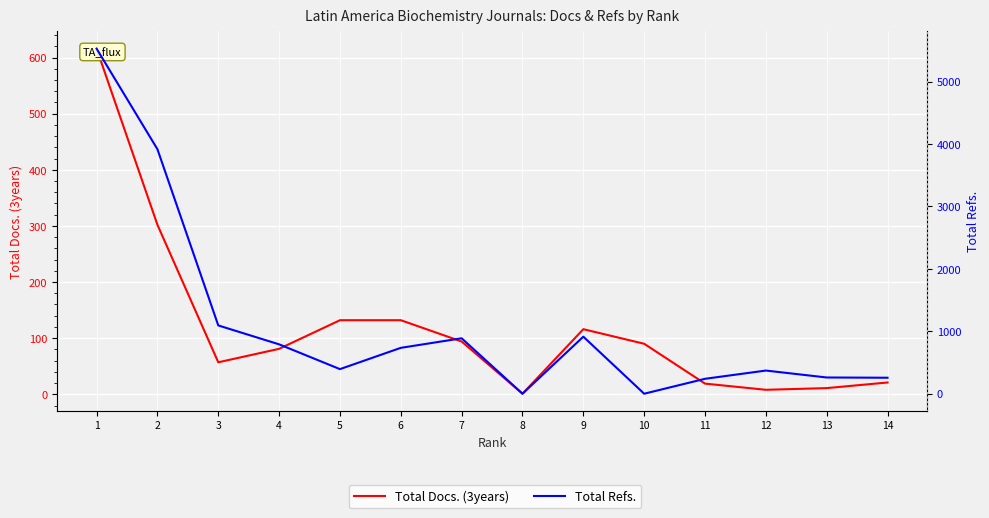

True or false: Total Refs. has a value of 106 at 12.

False